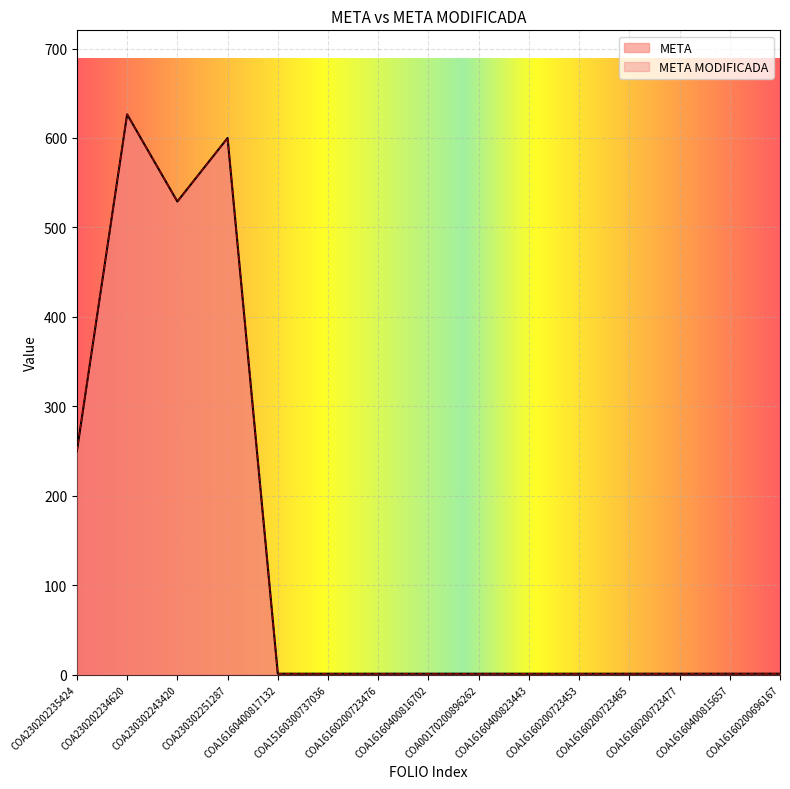

Reading left to right, extract all data points from this chart.

META: COA230202235424=250.0	COA230202234620=626.4	COA230302243420=529.0	COA230302251287=600.0	COA16160400817132=1.0	COA15160300737036=1.0	COA16160200723476=1.0	COA16160400816702=1.0	COA00170200896262=1.0	COA16160400823443=1.0	COA16160200723453=1.0	COA16160200723465=1.0	COA16160200723477=1.0	COA16160400815657=1.0	COA16160200696167=1.0
META MODIFICADA: COA230202235424=250.0	COA230202234620=626.4	COA230302243420=529.0	COA230302251287=600.0	COA16160400817132=1.0	COA15160300737036=1.0	COA16160200723476=1.0	COA16160400816702=1.0	COA00170200896262=1.0	COA16160400823443=1.0	COA16160200723453=1.0	COA16160200723465=1.0	COA16160200723477=1.0	COA16160400815657=1.0	COA16160200696167=1.0